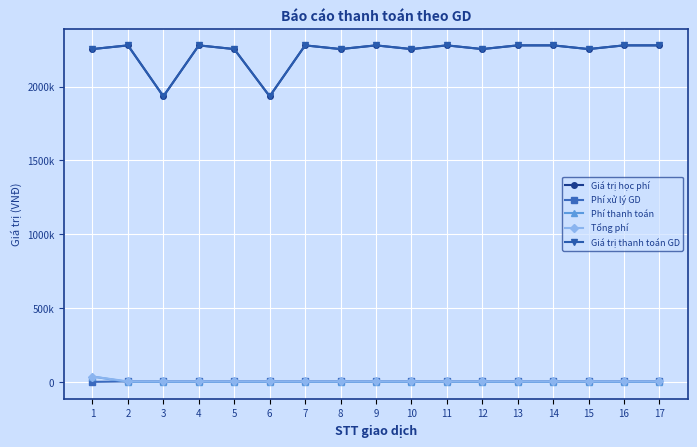

Does the chart have visible grid lines?

Yes